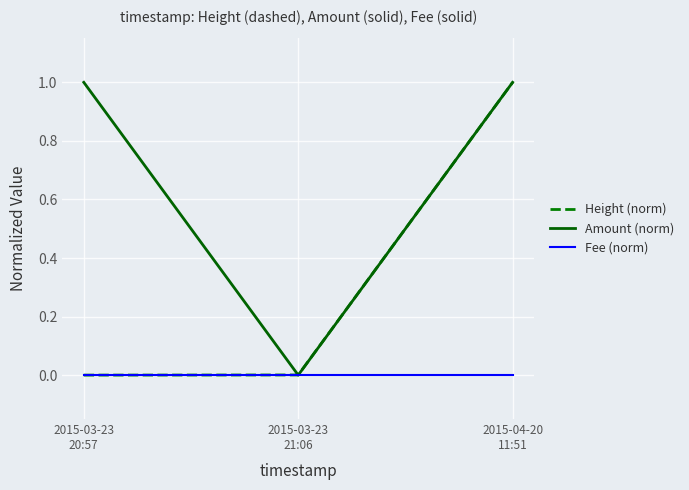

True or false: Fee (norm) has a value of 0.0 at 2015-03-23
20:57.

True